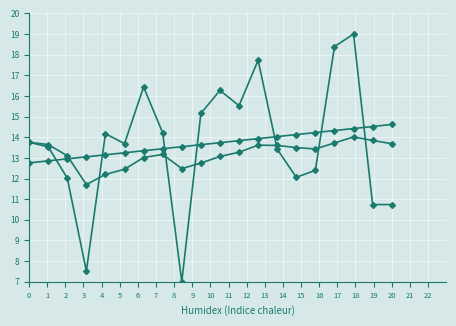

How many series are shown in this chart?

3